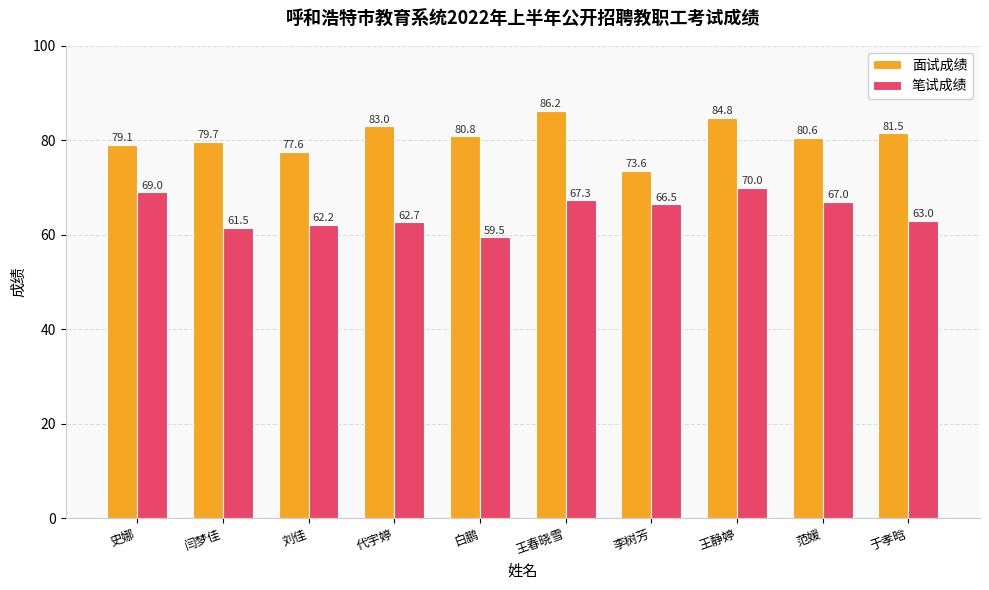

What is the average value of the 笔试成绩 series?

64.9